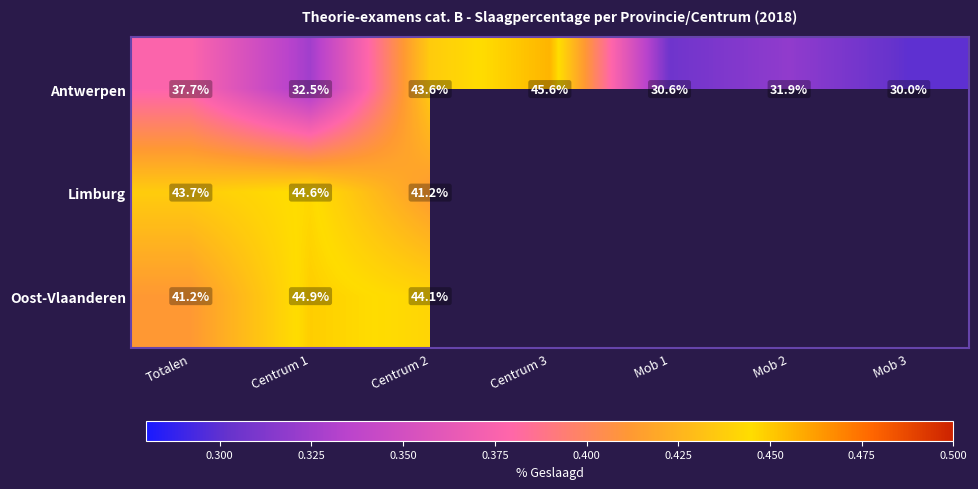

Is it true that Antwerpen equals 0.5 at Mob 3?

False